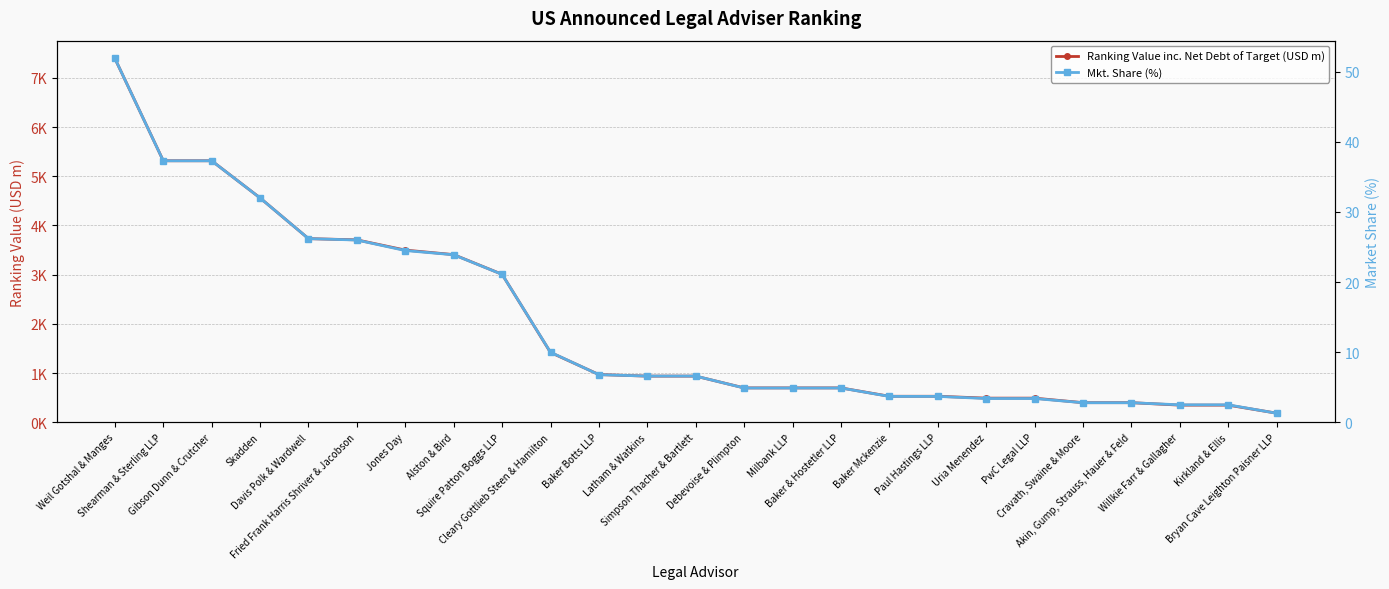

At which label does Ranking Value inc. Net Debt of Target (USD m) reach its minimum?

Bryan Cave Leighton Paisner LLP